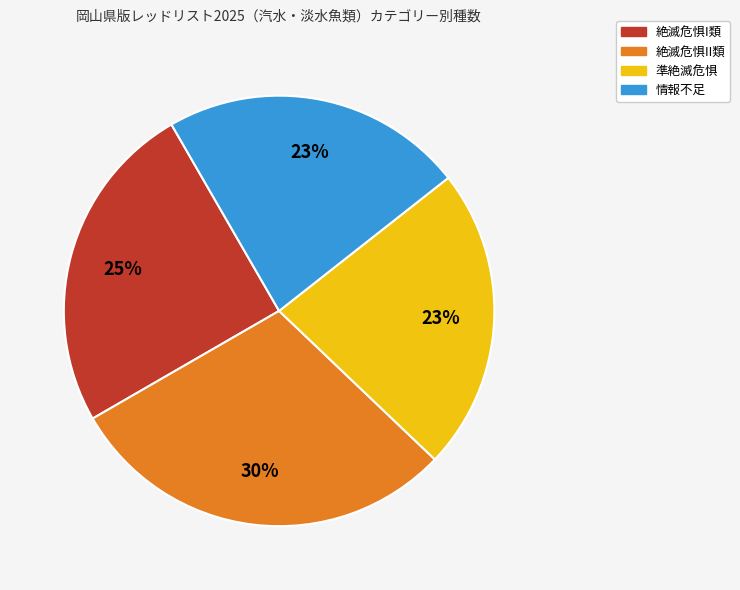

True or false: 絶滅危惧II類 accounts for 25% of the total.

False